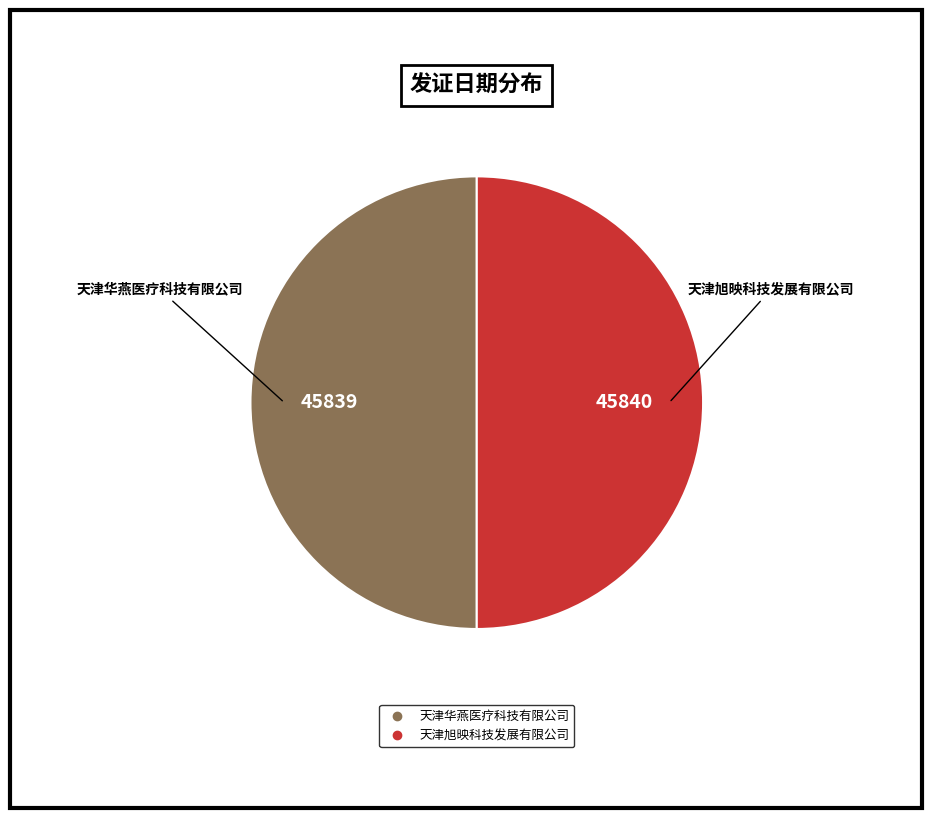

Combined, do 天津华燕医疗科技有限公司 and 天津旭映科技发展有限公司 account for over 50%?

Yes